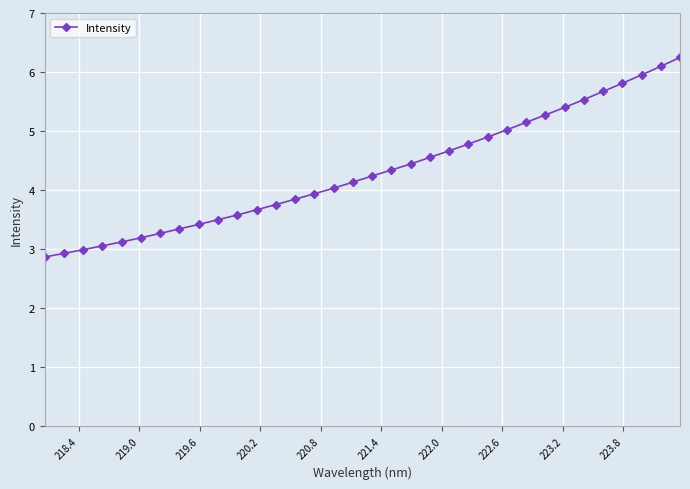

How many data points are less than 4?

15